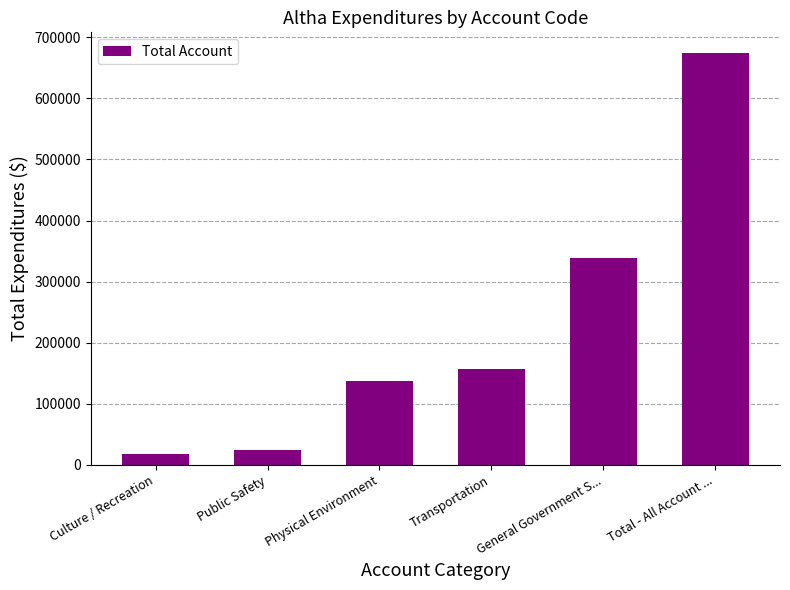

Which label corresponds to the smallest value in the chart?

Culture / Recreation